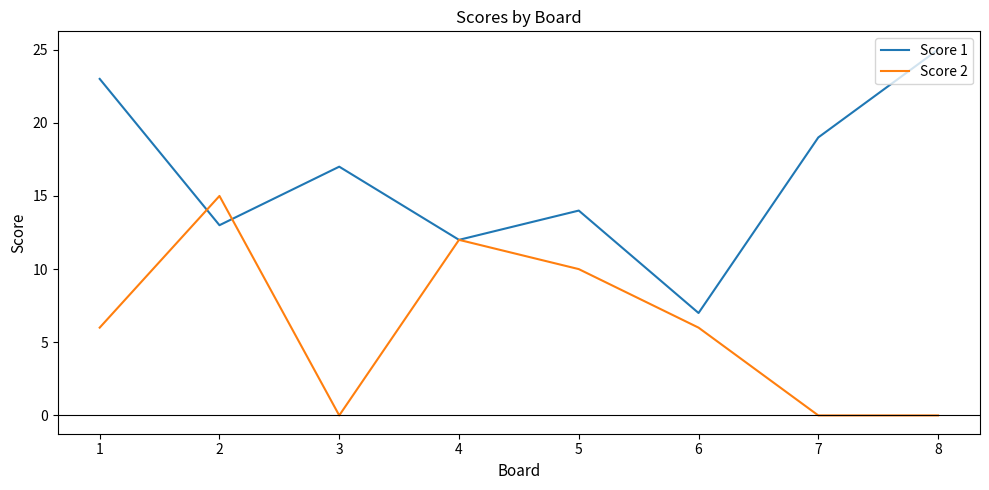

True or false: Score 2 has more than 1 points higher than both neighbors.

True